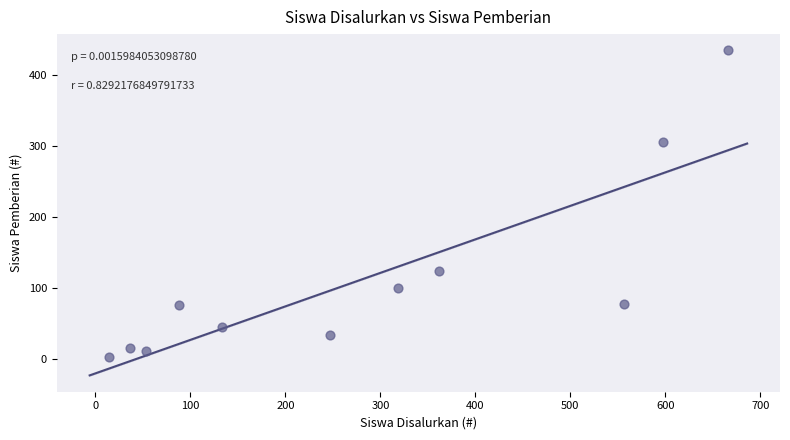

What is the range of Y values (max minus min)?

433